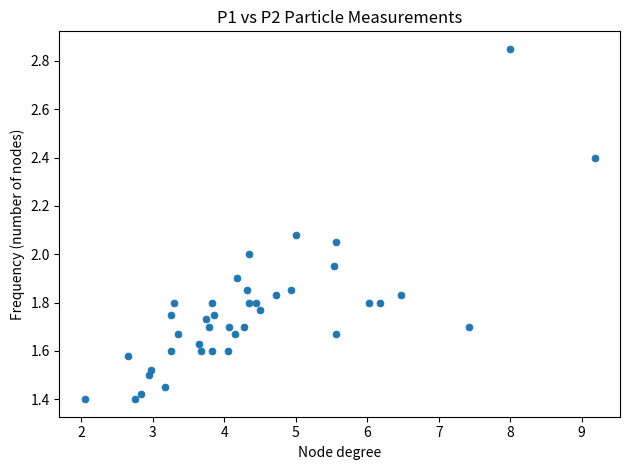

What is the range of X values (max minus min)?

7.1